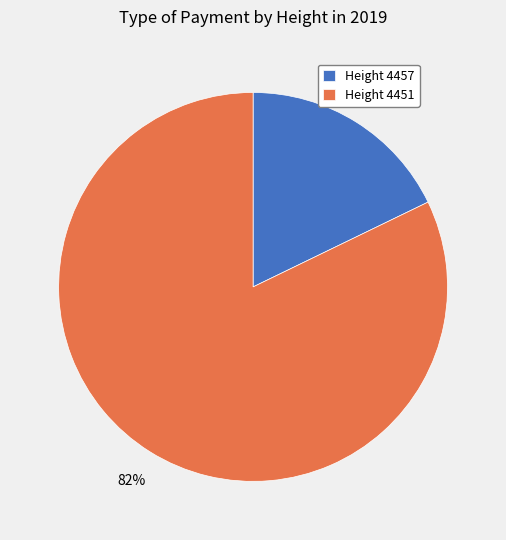

To the nearest percent, what percentage of the pie is Height 4451?

82%